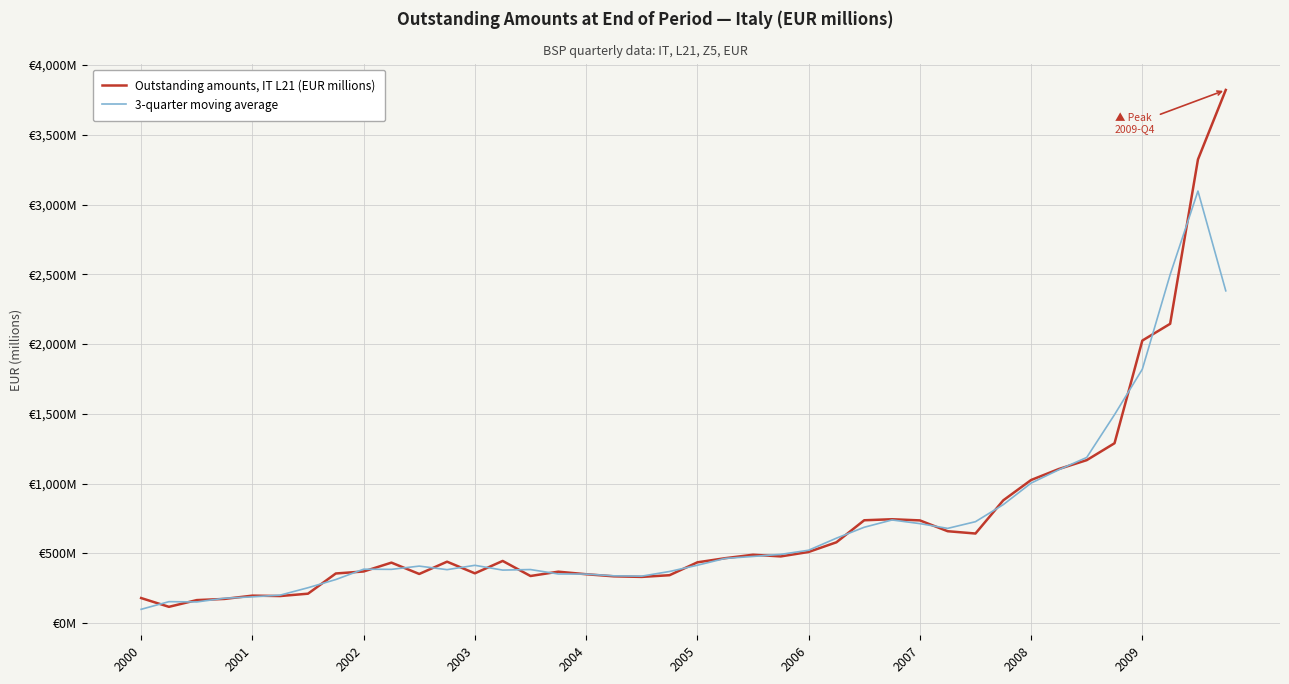

What are all the series names shown in the legend?

Outstanding amounts, IT L21 (EUR millions), 3-quarter moving average